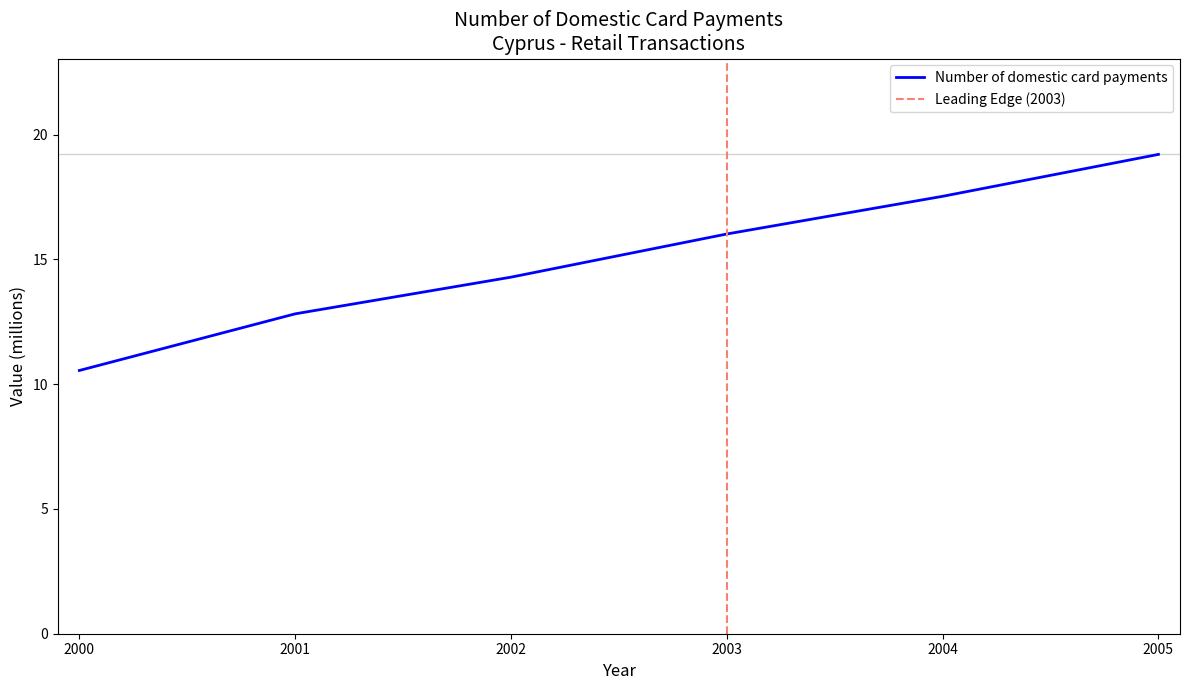

What is the average value?

15.1